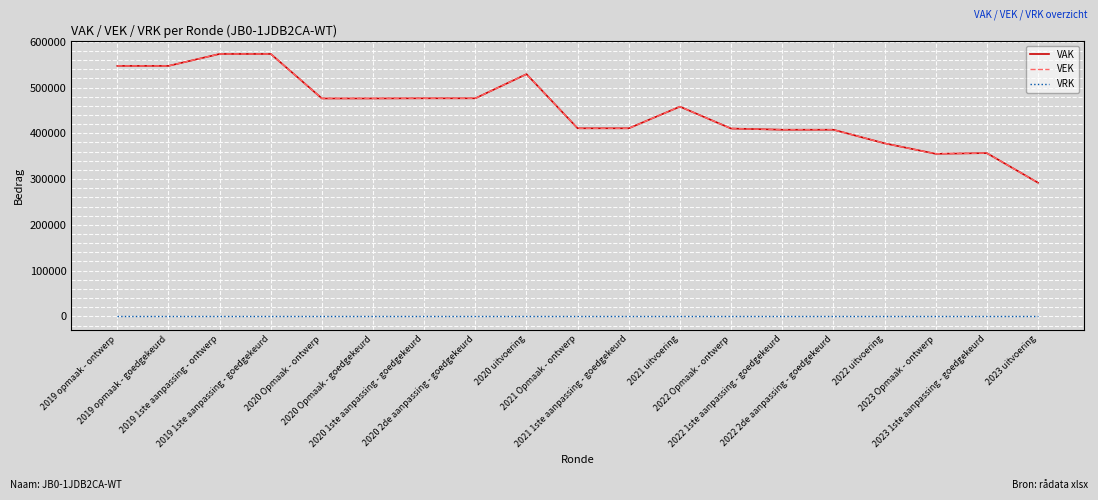

How many interior local peaks does the VAK series have?

3